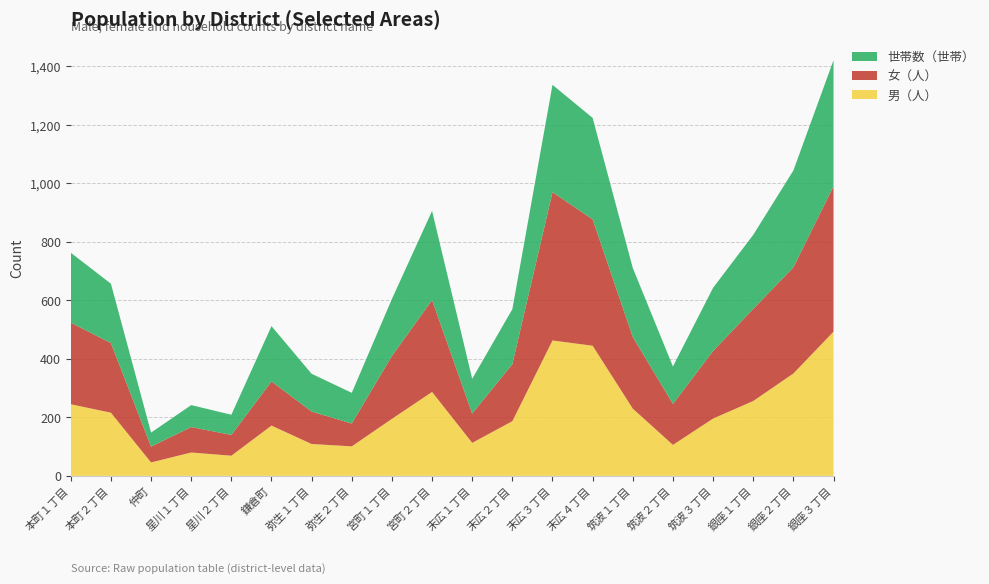

Reading right to left, list all the values displayed in this chart.

男（人）: 493	350	256	196	106	230	445	463	187	113	287	195	101	109	172	69	80	46	216	245
女（人）: 497	363	315	231	140	245	432	507	195	100	314	215	78	111	151	71	87	54	238	279
世帯数（世帯）: 431	331	253	216	128	236	347	367	188	119	305	195	105	129	189	69	75	48	203	239